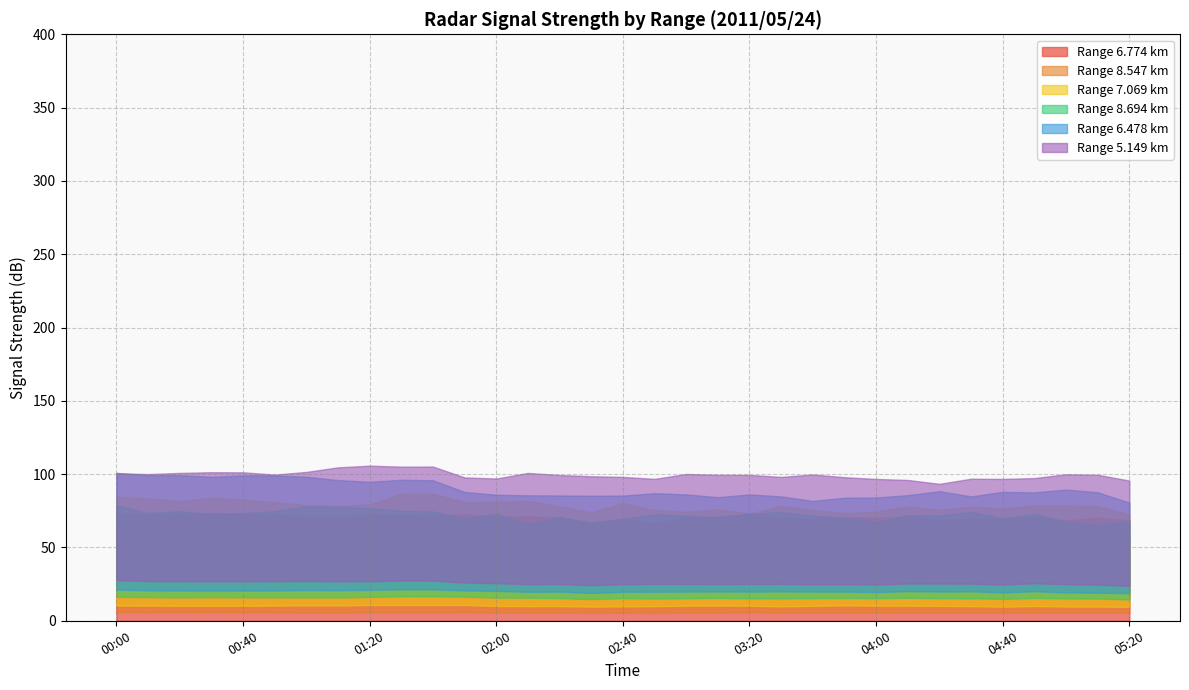

How many values in the 7.069 series exceed 68?

19